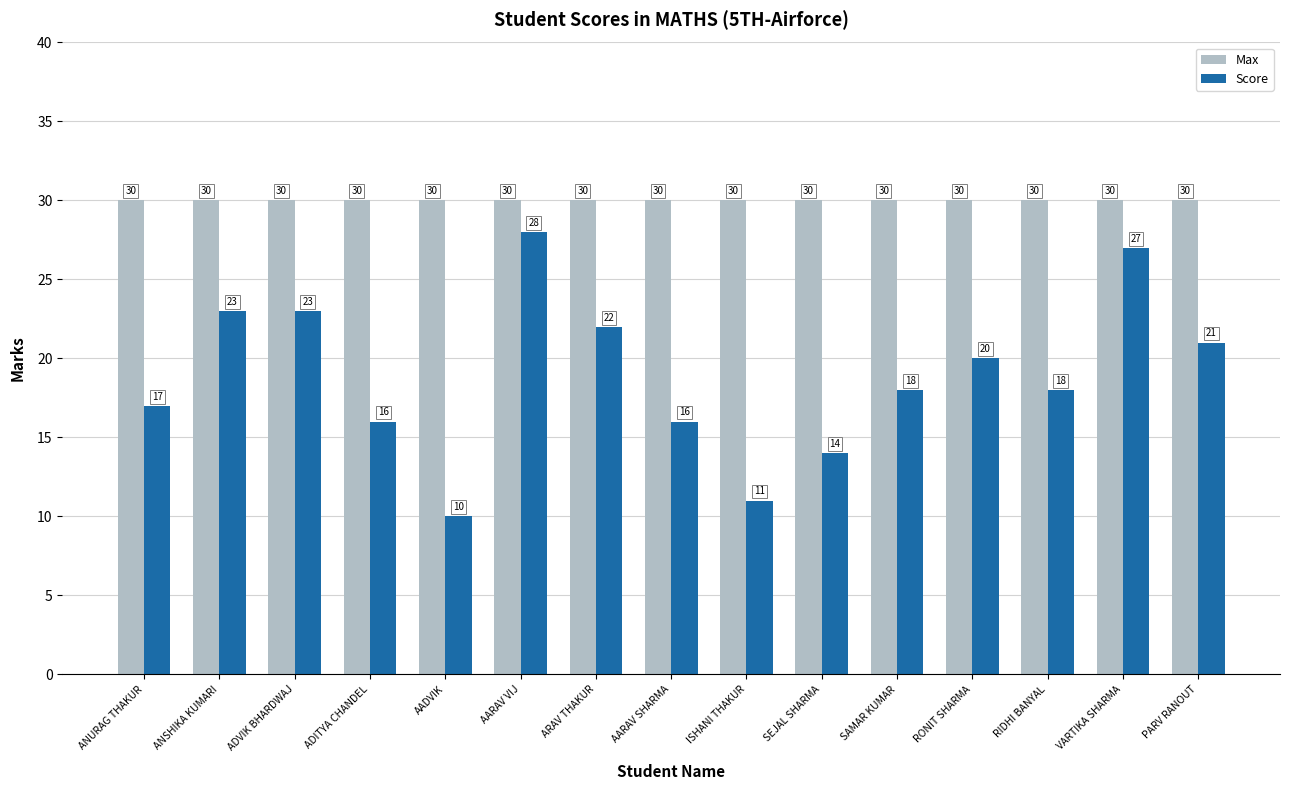

Reading right to left, what are all the values shown in this chart?

Max: PARV RANOUT=30	VARTIKA SHARMA=30	RIDHI BANYAL=30	RONIT SHARMA=30	SAMAR KUMAR=30	SEJAL SHARMA=30	ISHANI THAKUR=30	AARAV SHARMA=30	ARAV THAKUR=30	AARAV VIJ=30	AADVIK=30	ADITYA CHANDEL=30	ADVIK BHARDWAJ=30	ANSHIKA KUMARI=30	ANURAG THAKUR=30
Score: PARV RANOUT=21	VARTIKA SHARMA=27	RIDHI BANYAL=18	RONIT SHARMA=20	SAMAR KUMAR=18	SEJAL SHARMA=14	ISHANI THAKUR=11	AARAV SHARMA=16	ARAV THAKUR=22	AARAV VIJ=28	AADVIK=10	ADITYA CHANDEL=16	ADVIK BHARDWAJ=23	ANSHIKA KUMARI=23	ANURAG THAKUR=17